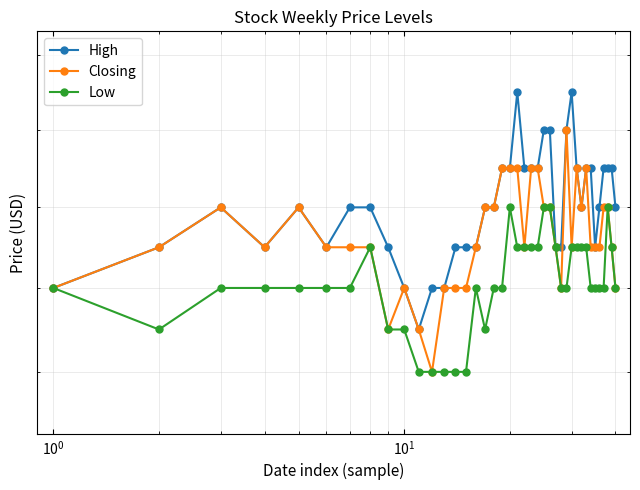

The value of Closing at 36 is 0.2. True or false?

False